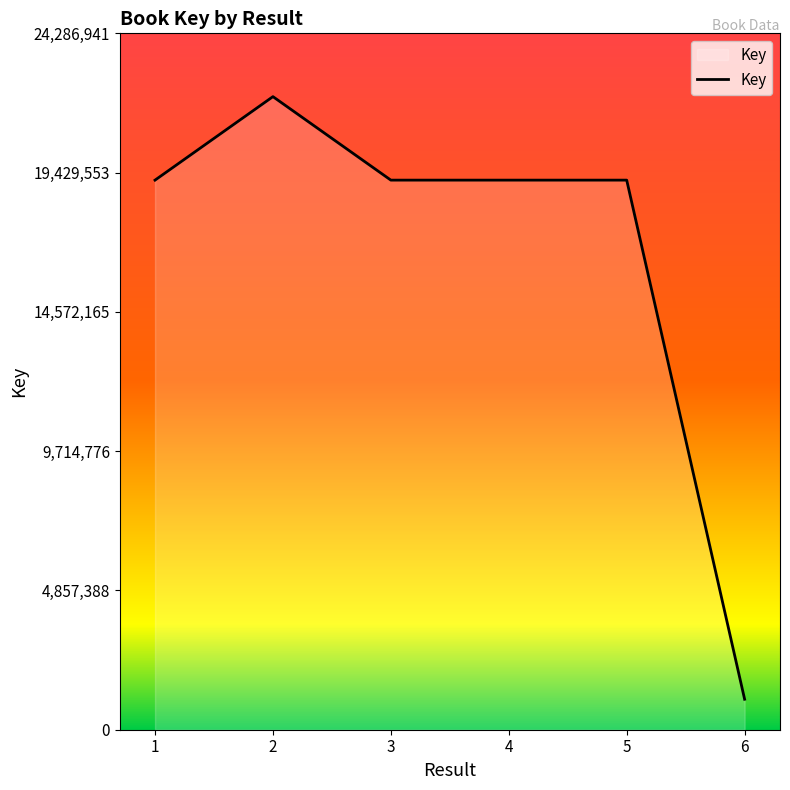

How many categories are shown in the chart?

6